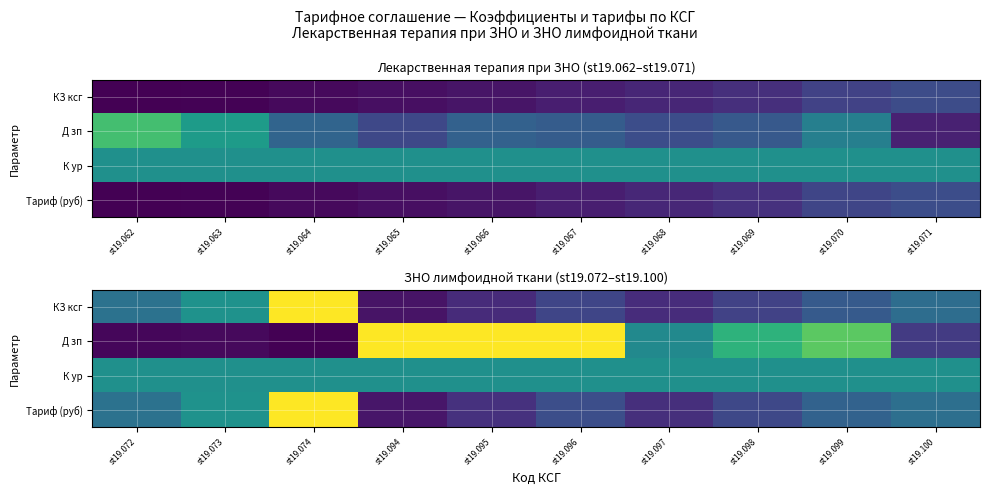

List the series in order of their peak value, lowest first.

К ур, КЗ ксг, Д зп, Тариф (руб)